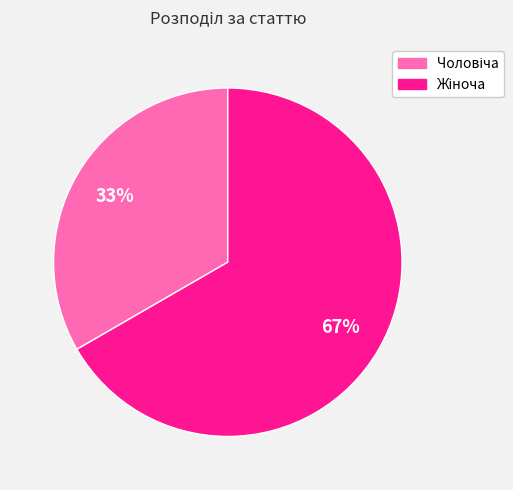

Is there a majority slice in this chart?

Yes